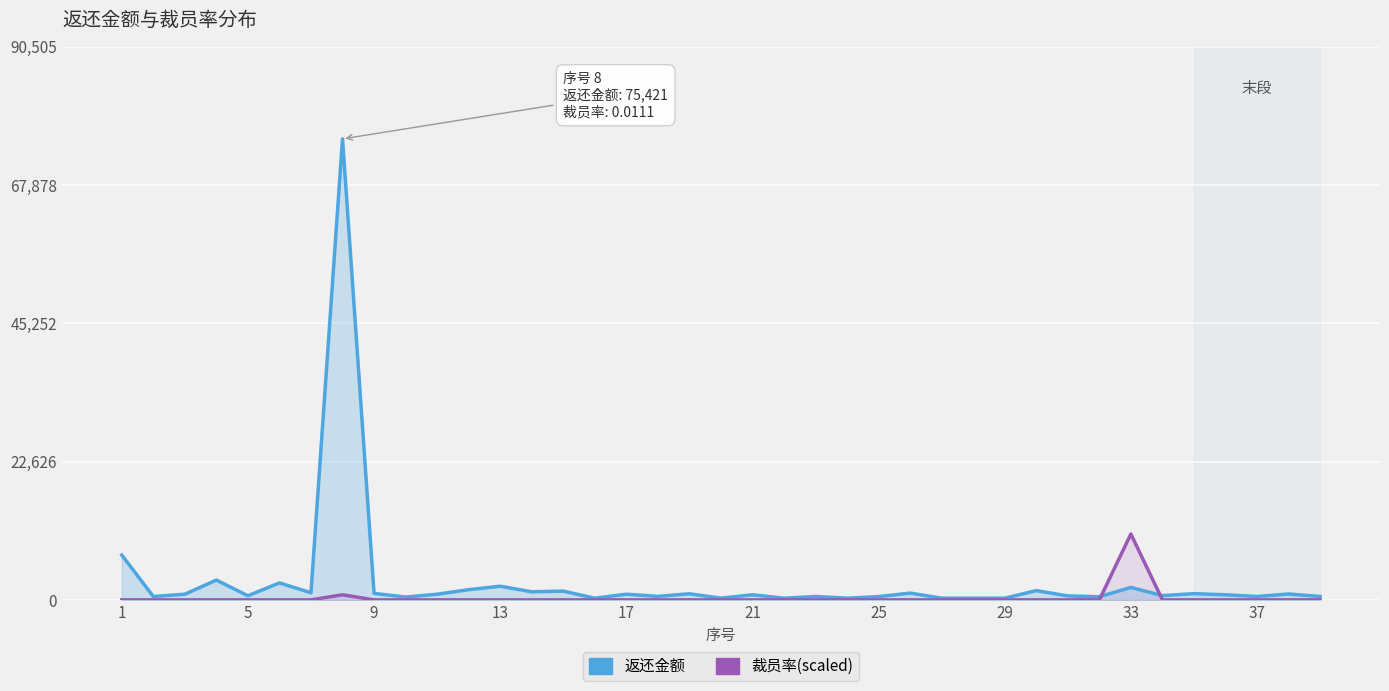

What is the average value of the 裁员率(scaled) series?

297.8